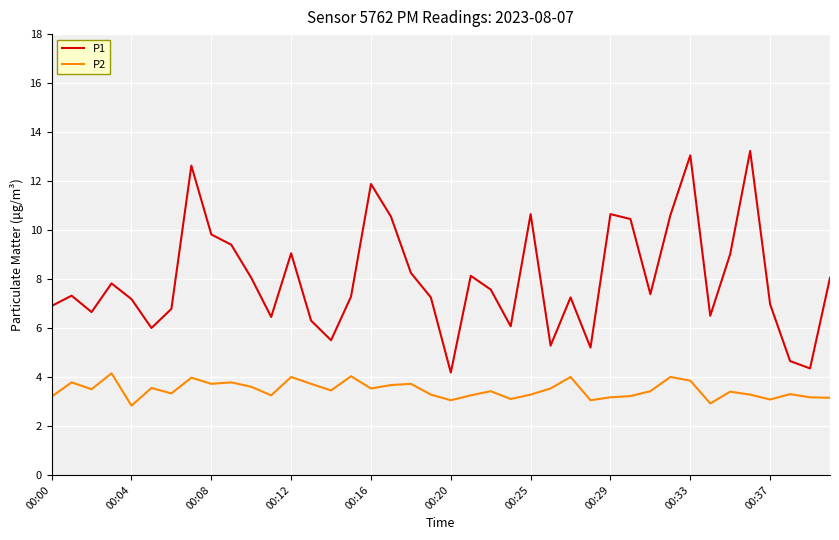

What is the minimum value shown in the chart?

2.8